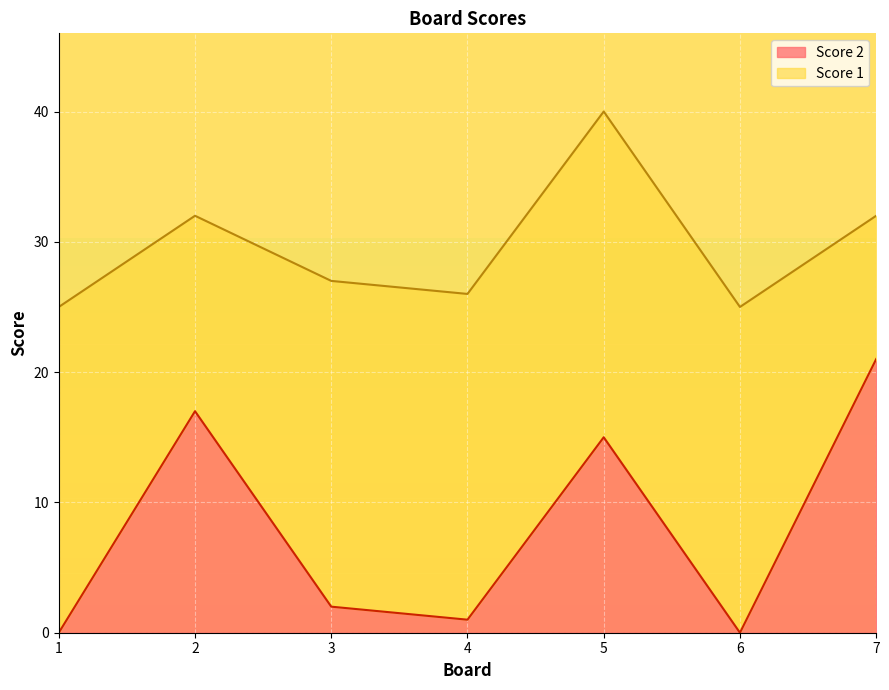

What is the change in value from 2 to 7?

+4